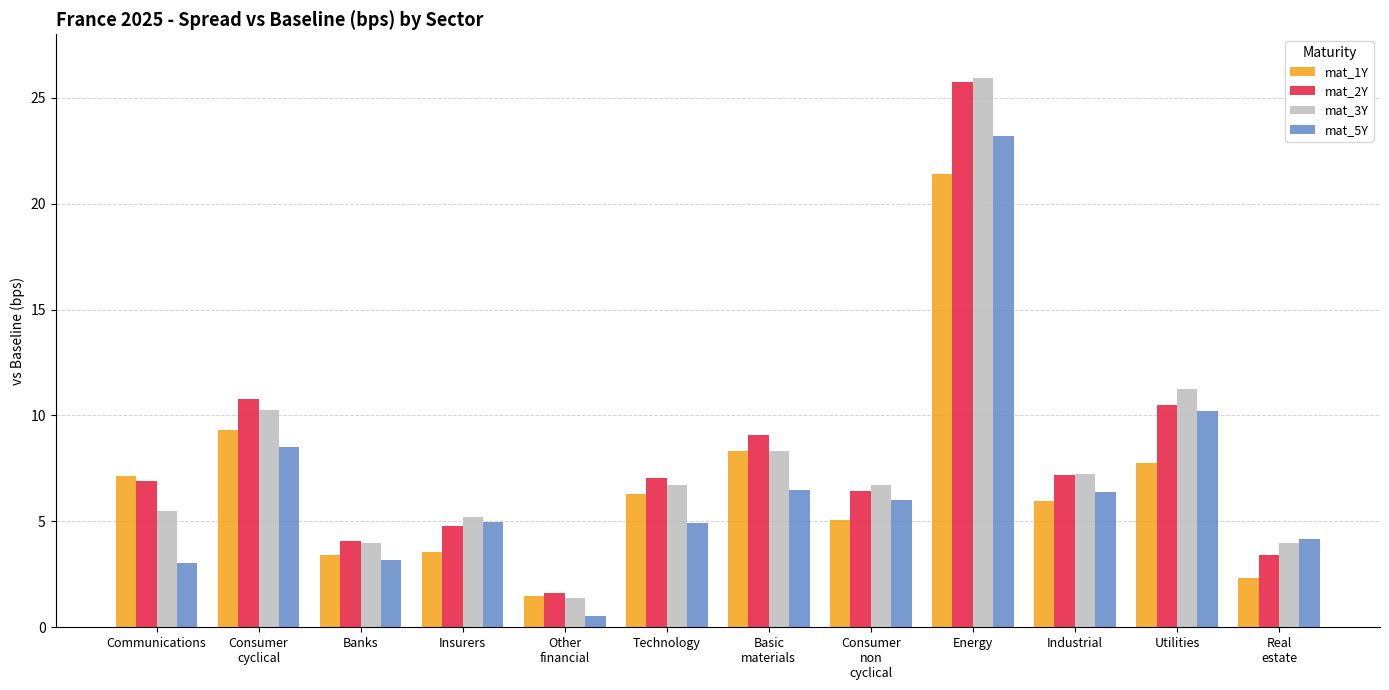

At how many categories does at least one series exceed 17?

1